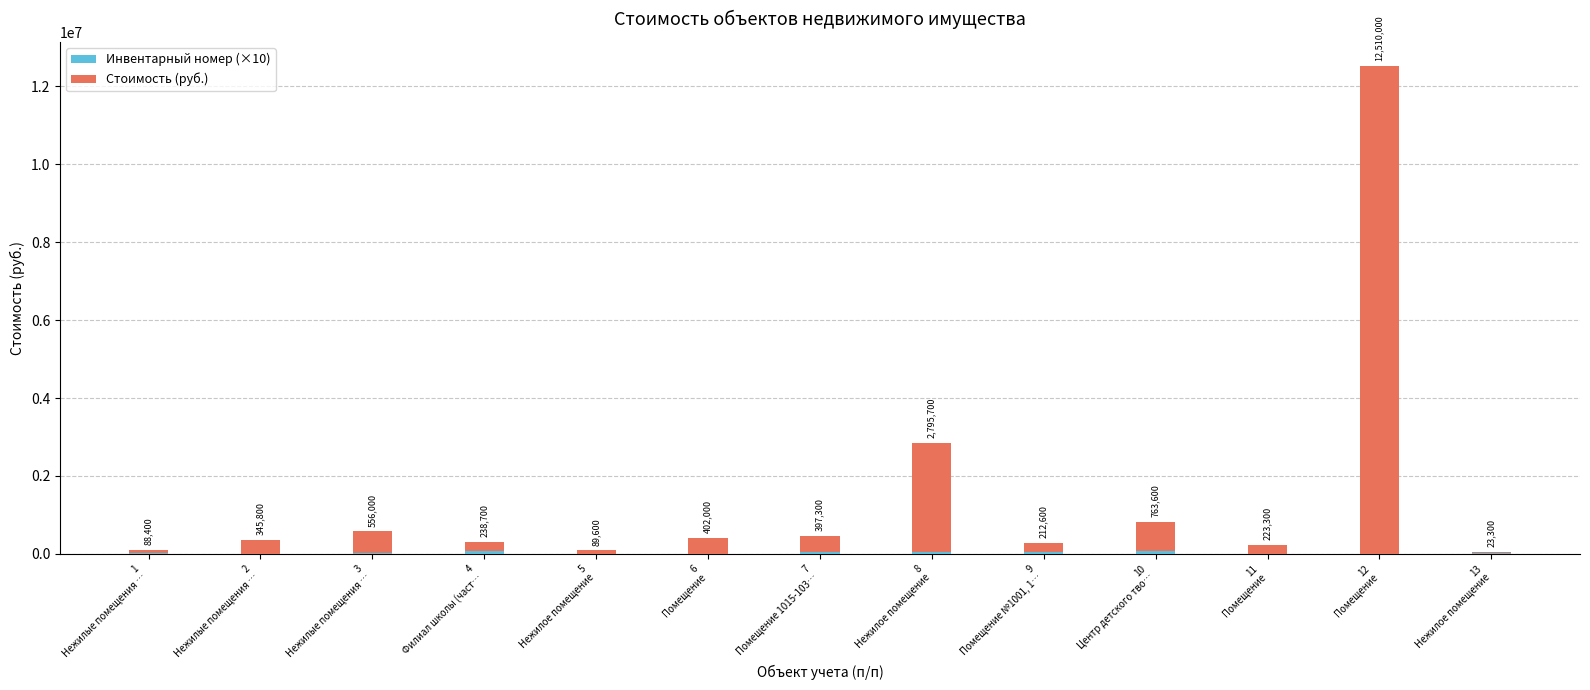

What is the sum of all Инвентарный номер (×10) values?

385550